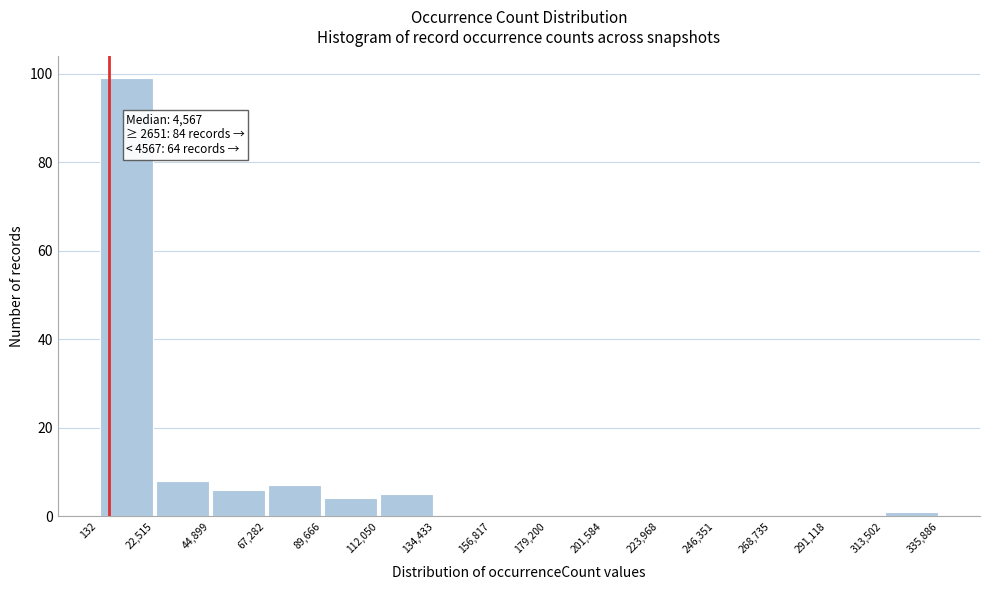

Which range on the x-axis has the tallest bar?

132 to 22,515